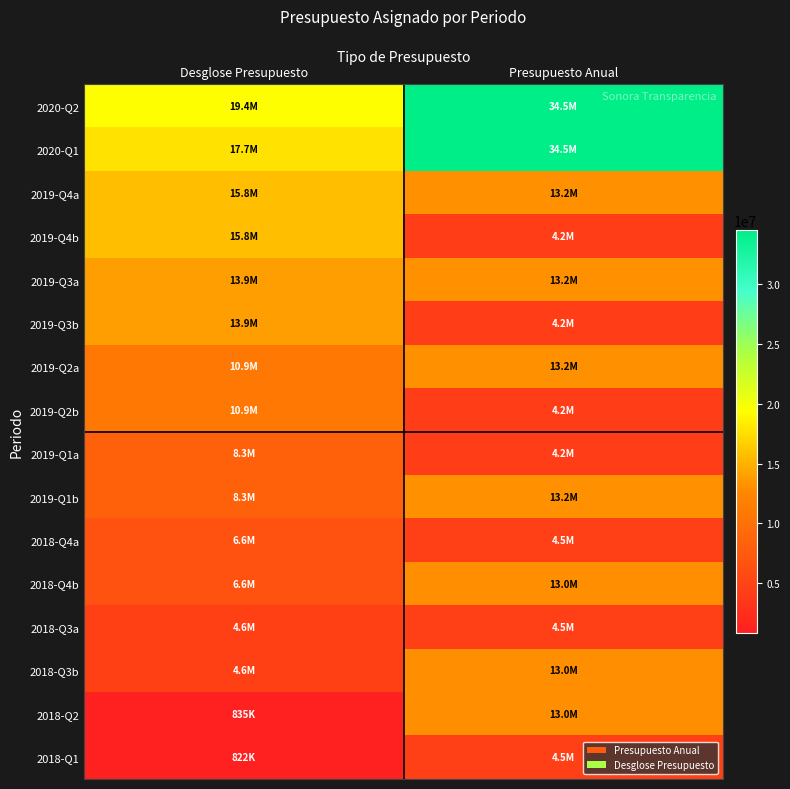

At which category does the chart reach its minimum across all series?

Desglose Presupuesto